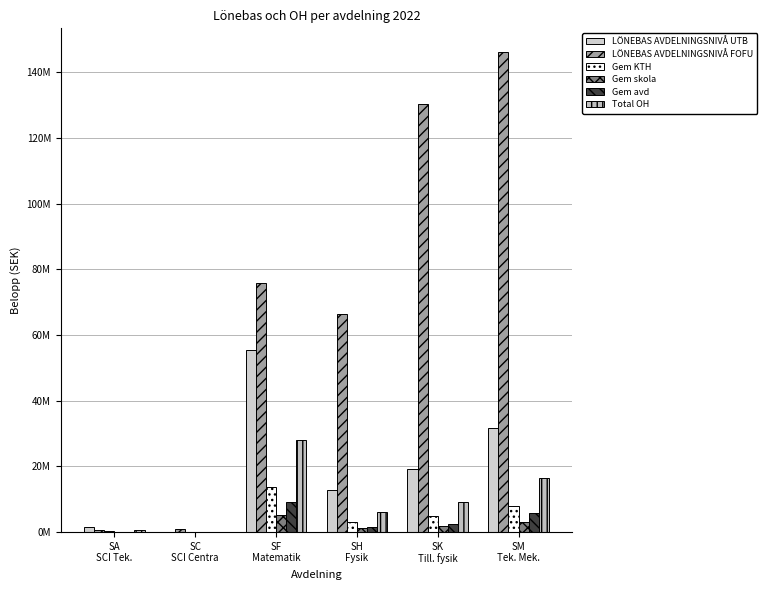

Is the value of LÖNEBAS AVDELNINGSNIVÅ UTB at SK
Till. fysik greater than the value of Total OH at SH
Fysik?

Yes